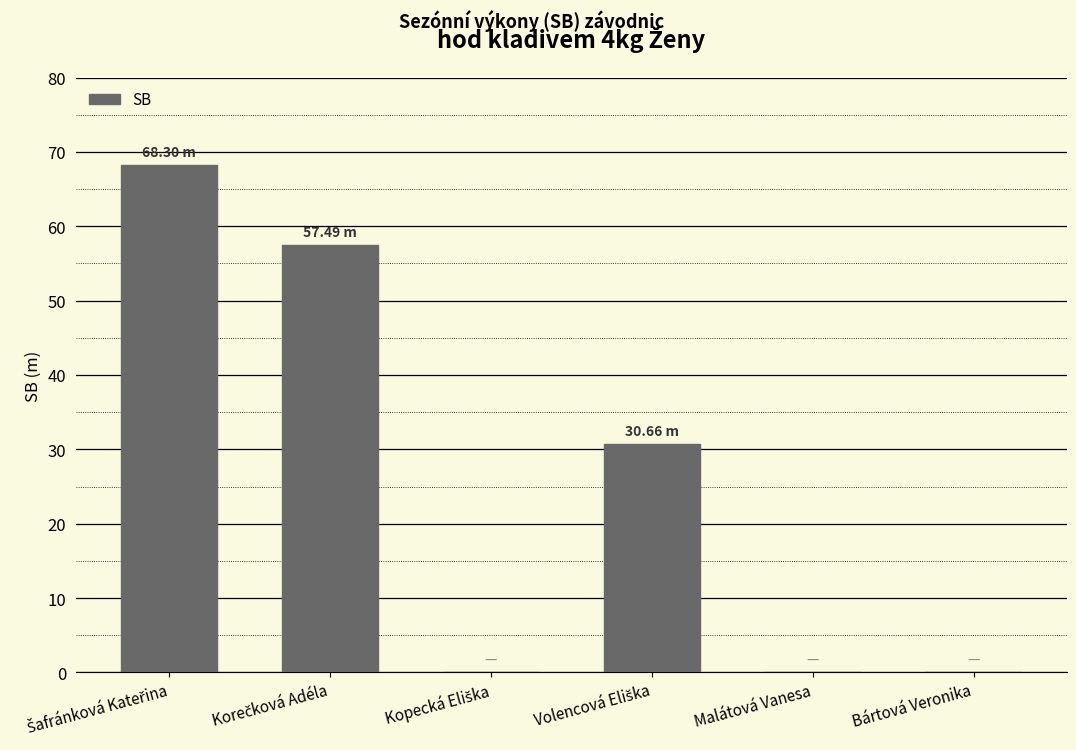

What is the maximum value shown in the chart?

68.3